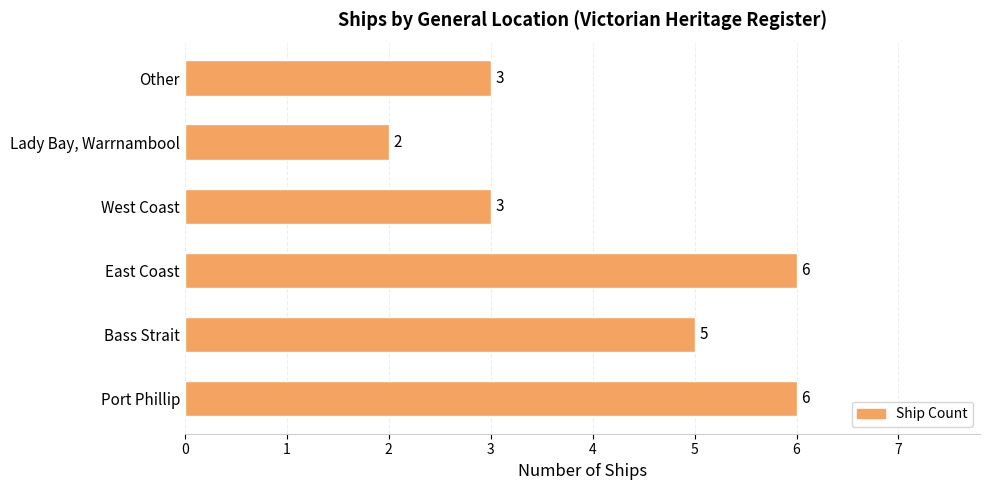

Reading bottom to top, what are all the values shown in this chart?

Port Phillip=6	Bass Strait=5	East Coast=6	West Coast=3	Lady Bay, Warrnambool=2	Other=3